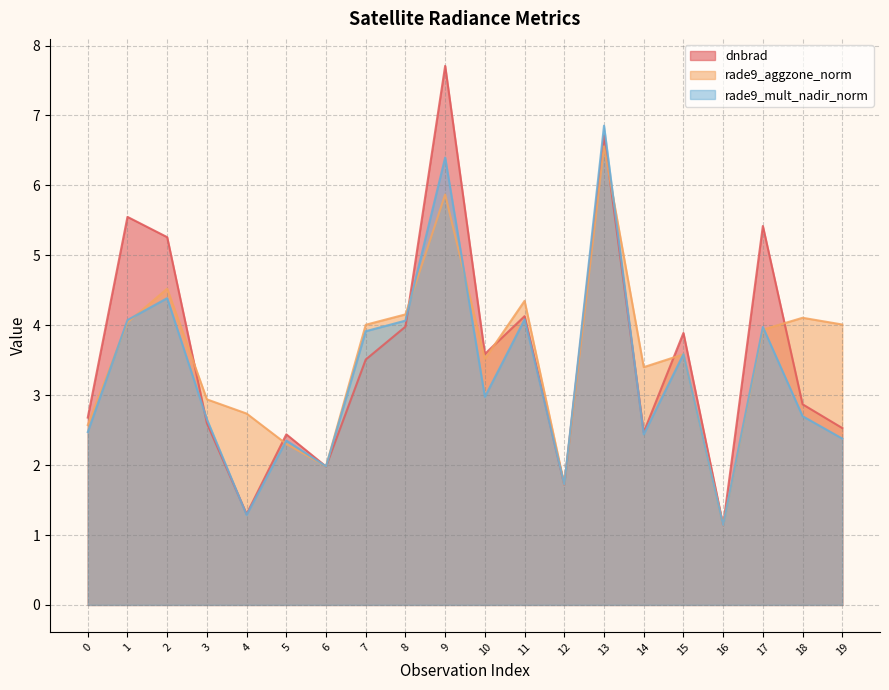

At how many categories does at least one series exceed 5?

5